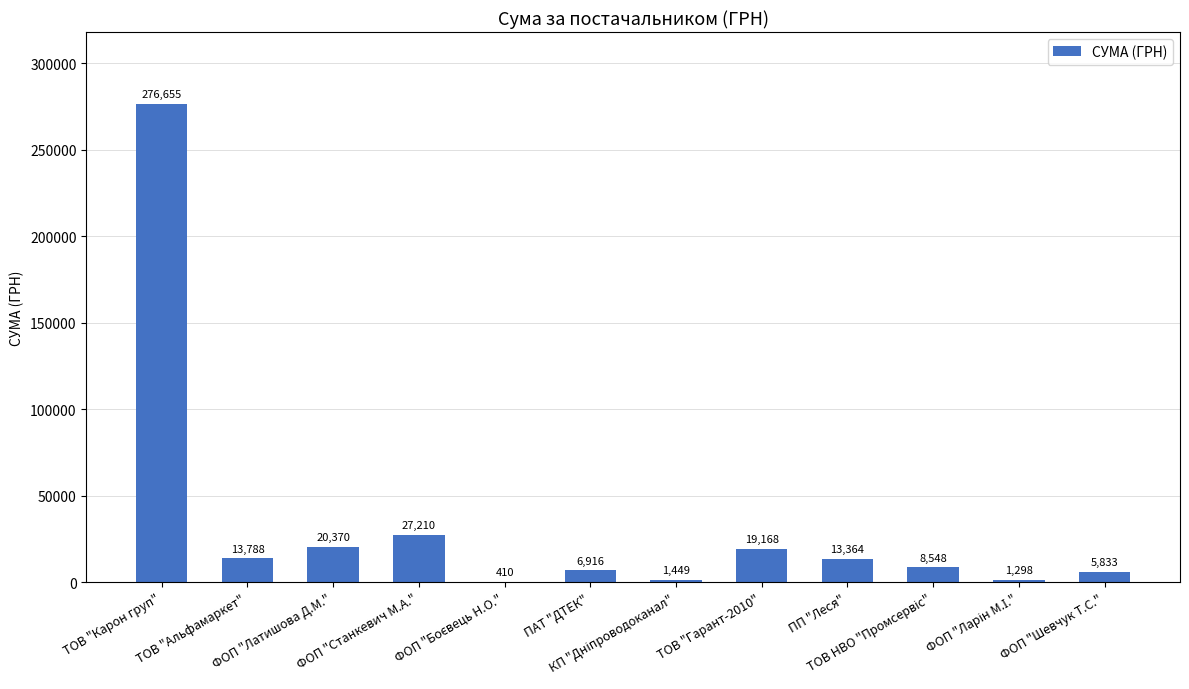

What is the maximum value shown in the chart?

276654.8